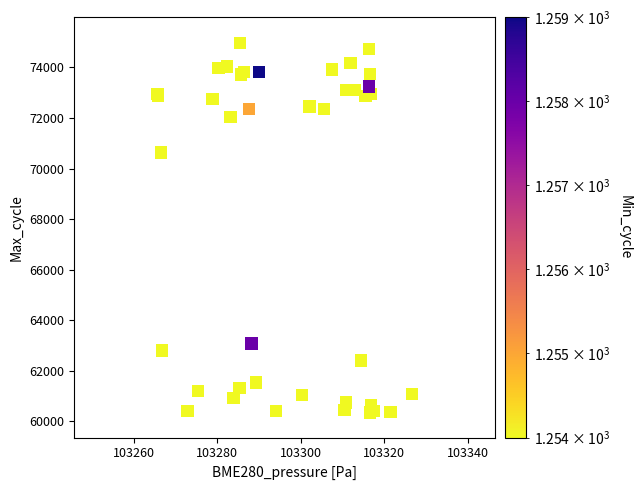

What Y value in the scatter plot is closest to 67668?

70629